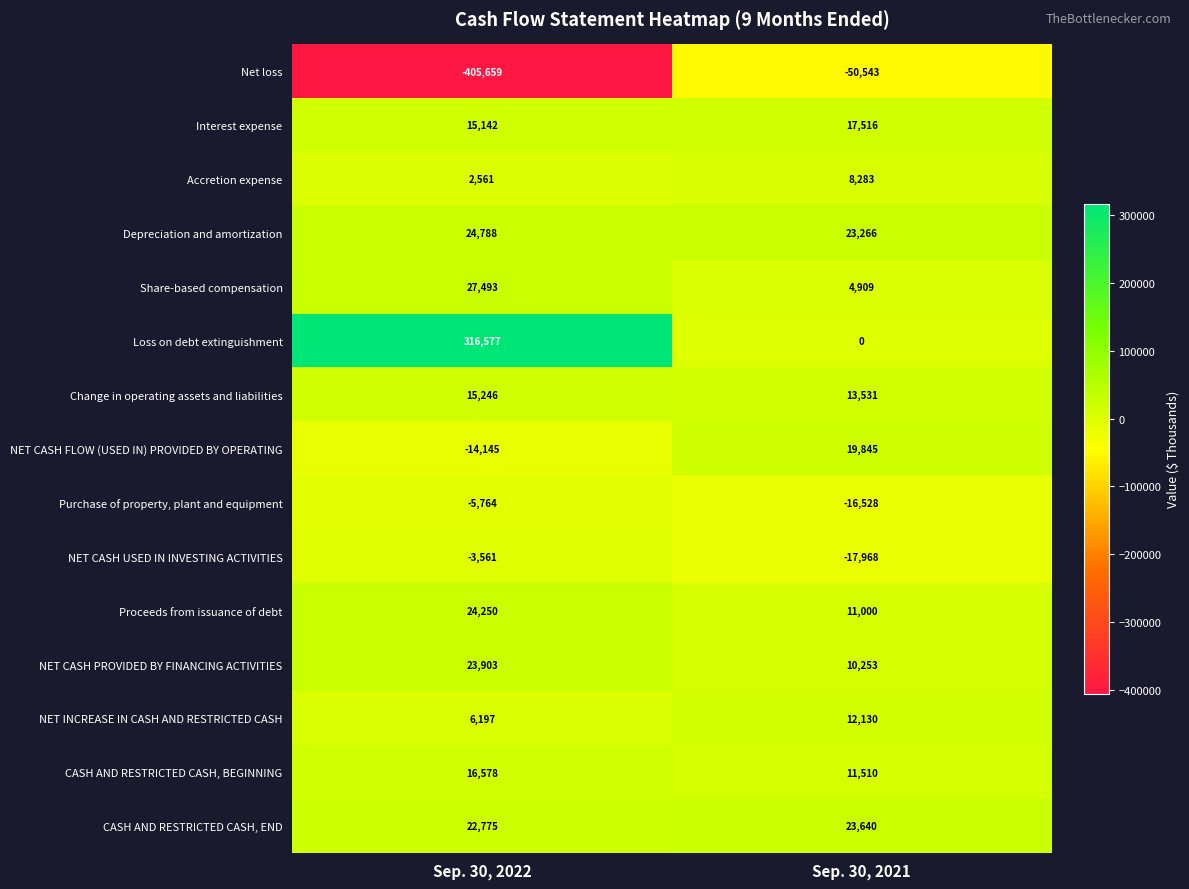

Is it true that Interest expense equals 8360 at Sep. 30, 2021?

False